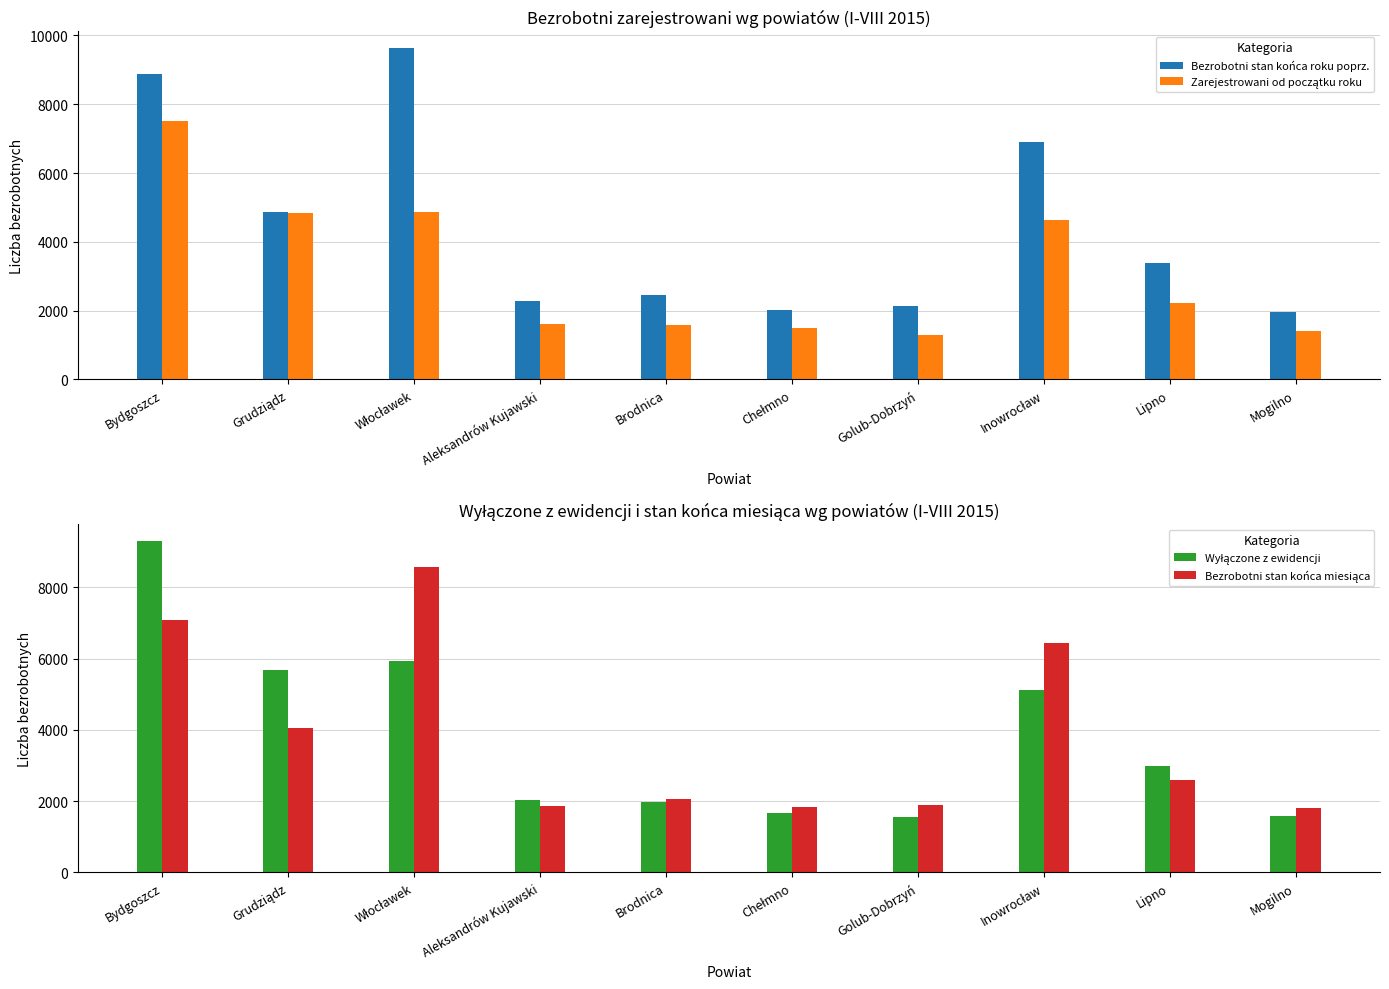

What is the difference between the highest and lowest values at Golub-Dobrzyń?

829